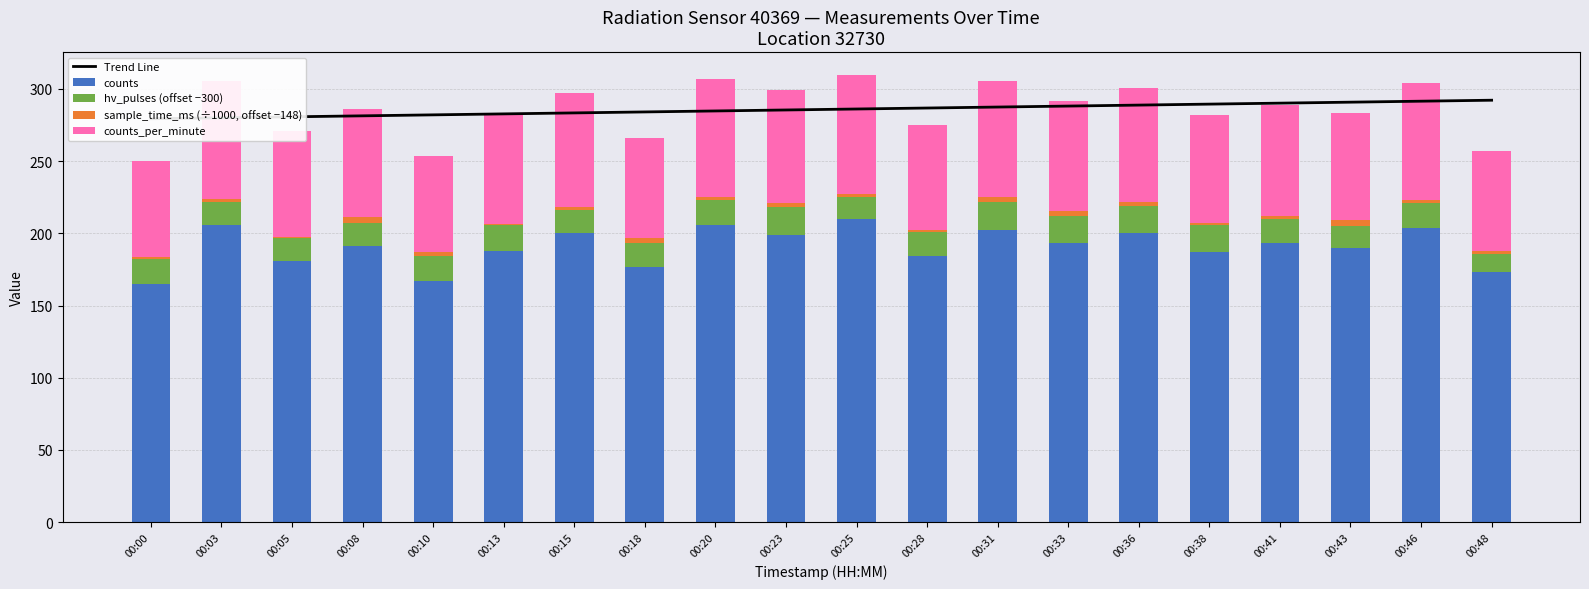

What are all the series names shown in the legend?

Trend Line, counts, hv_pulses (offset −300), sample_time_ms (÷1000, offset −148), counts_per_minute